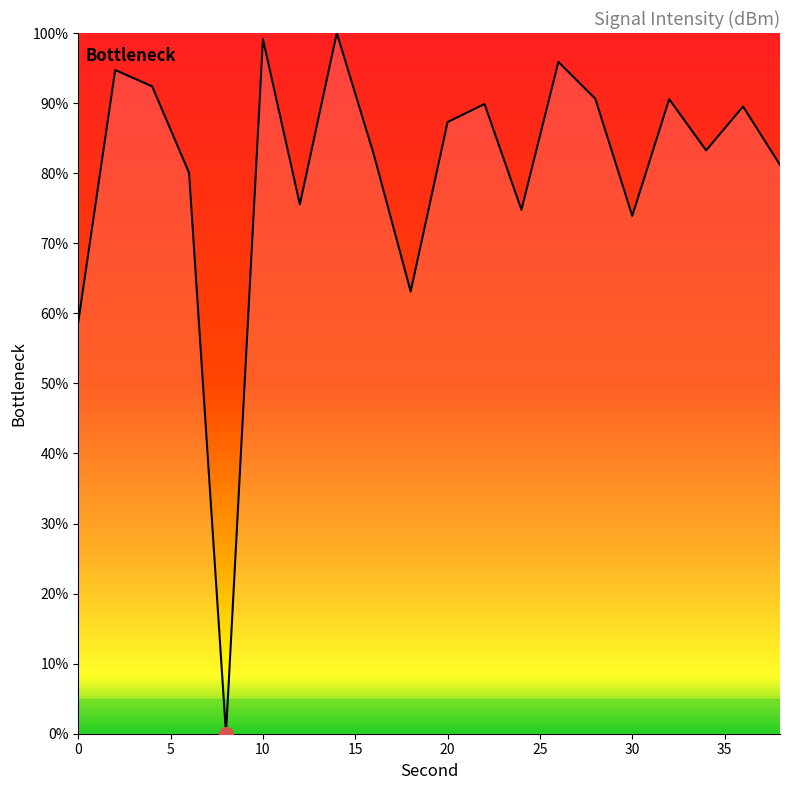

What is the difference between the maximum and minimum values?

100.0